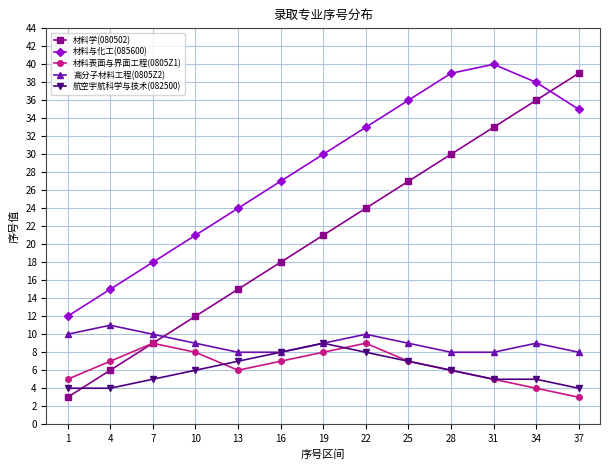

How many interior local peaks does the 材料与化工(085600) series have?

1